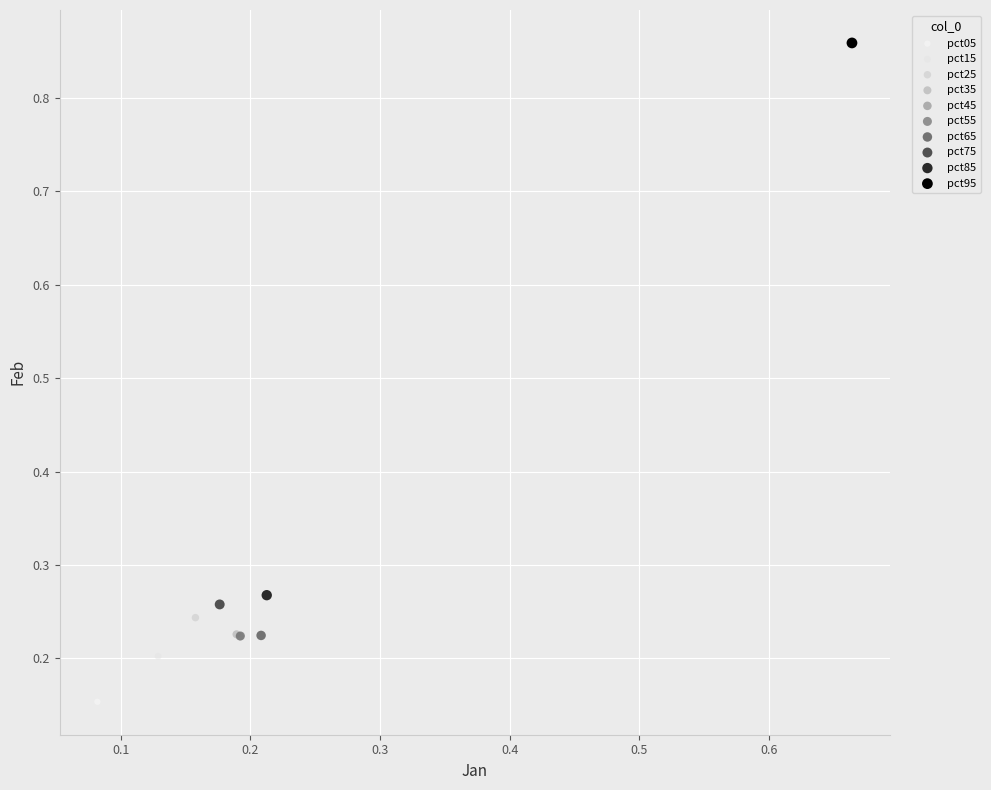

Which series contains the highest Y value?

pct95